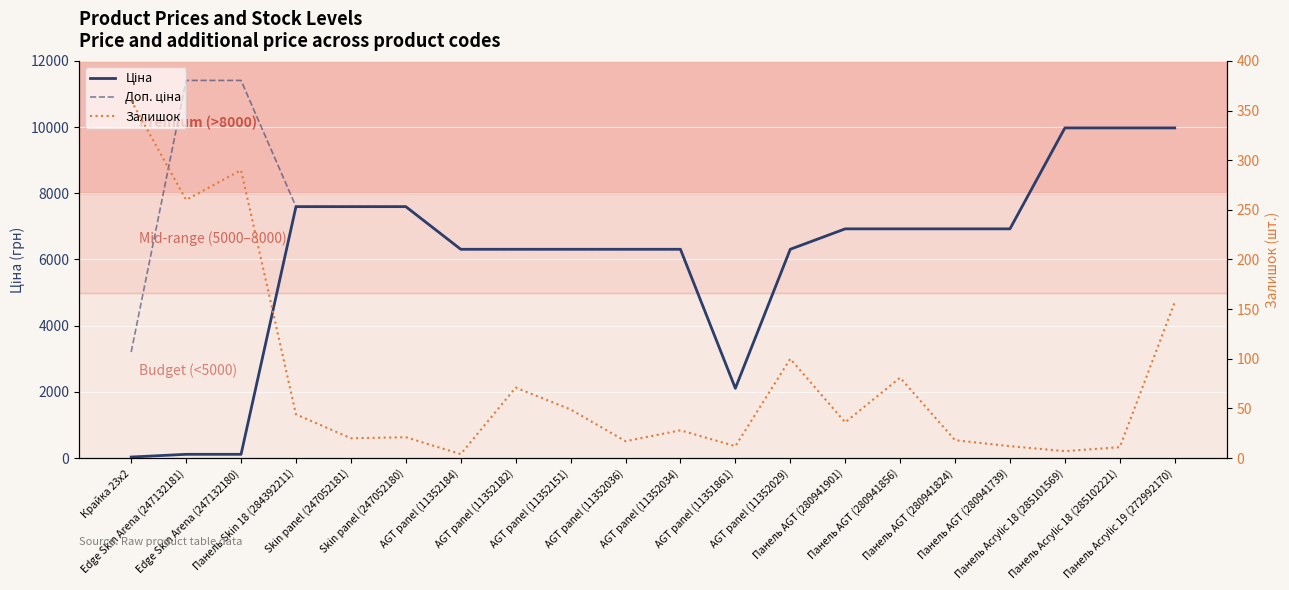

What is the sum of all Ціна values?

120638.3